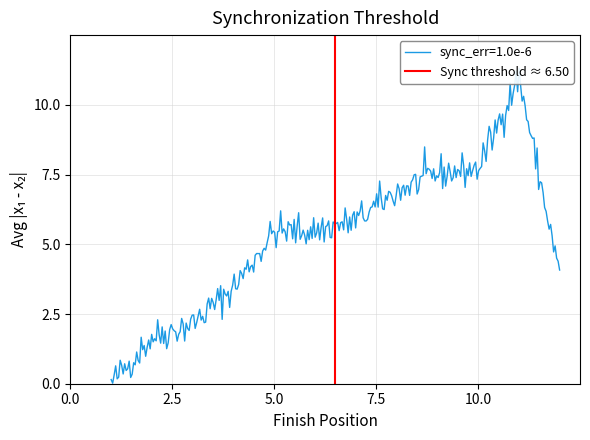

What is the difference between the values at 2.5 and 0.0?

1